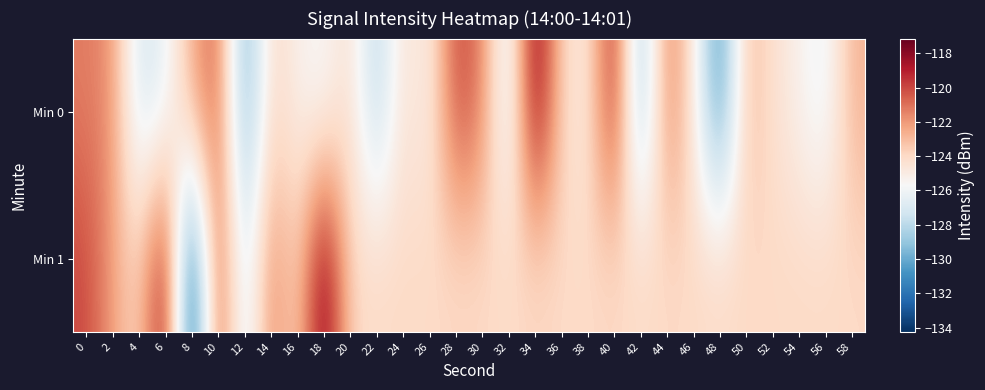

Reading left to right, extract all data points from this chart.

Min 0: 0=-121.3	2=-121.8	4=-127.4	6=-126.5	8=-122.4	10=-120.4	12=-130.4	14=-123.9	16=-125.3	18=-126.0	20=-124.1	22=-128.5	24=-124.2	26=-125.4	28=-119.8	30=-121.2	32=-127.5	34=-117.2	36=-124.0	38=-125.1	40=-118.6	42=-130.0	44=-121.0	46=-124.6	48=-131.6	50=-122.8	52=-124.3	54=-125.3	56=-126.5	58=-122.7
Min 1: 0=-120.0	2=-122.1	4=-124.0	6=-117.9	8=-134.3	10=-119.7	12=-127.6	14=-121.3	16=-124.1	18=-117.1	20=-124.0	22=-124.0	24=-124.0	26=-124.0	28=-124.0	30=-124.0	32=-124.0	34=-124.0	36=-124.0	38=-124.0	40=-124.0	42=-124.0	44=-124.0	46=-124.0	48=-124.0	50=-124.0	52=-124.0	54=-124.0	56=-124.0	58=-124.0